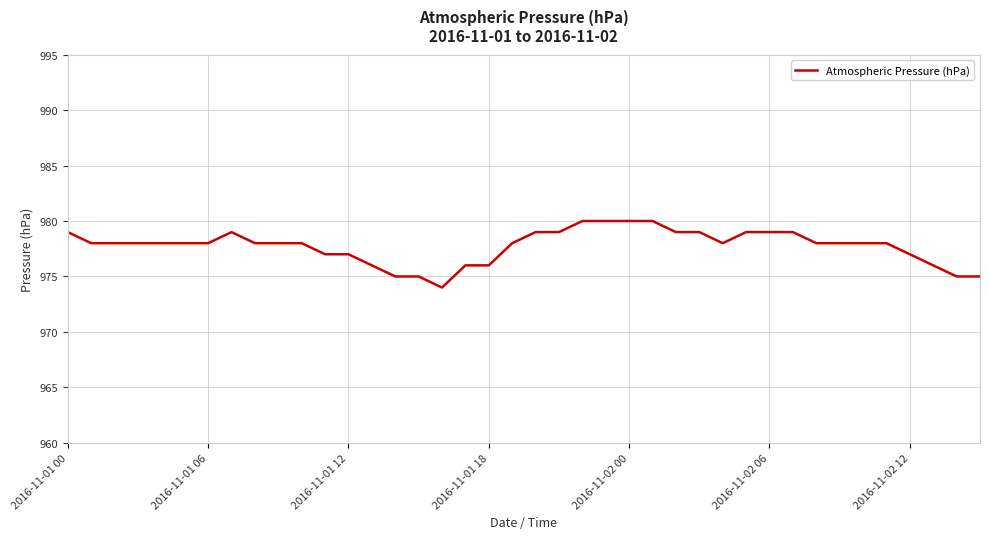

What is the difference between the maximum and minimum values?

6